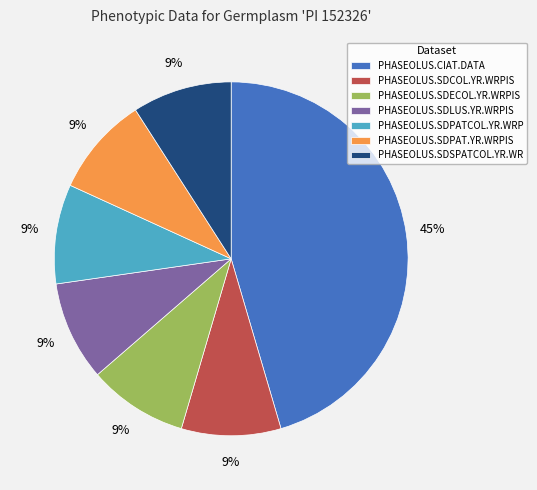

What percentage is the PHASEOLUS.SDPAT.YR.WRPIS slice, to the nearest percent?

9%